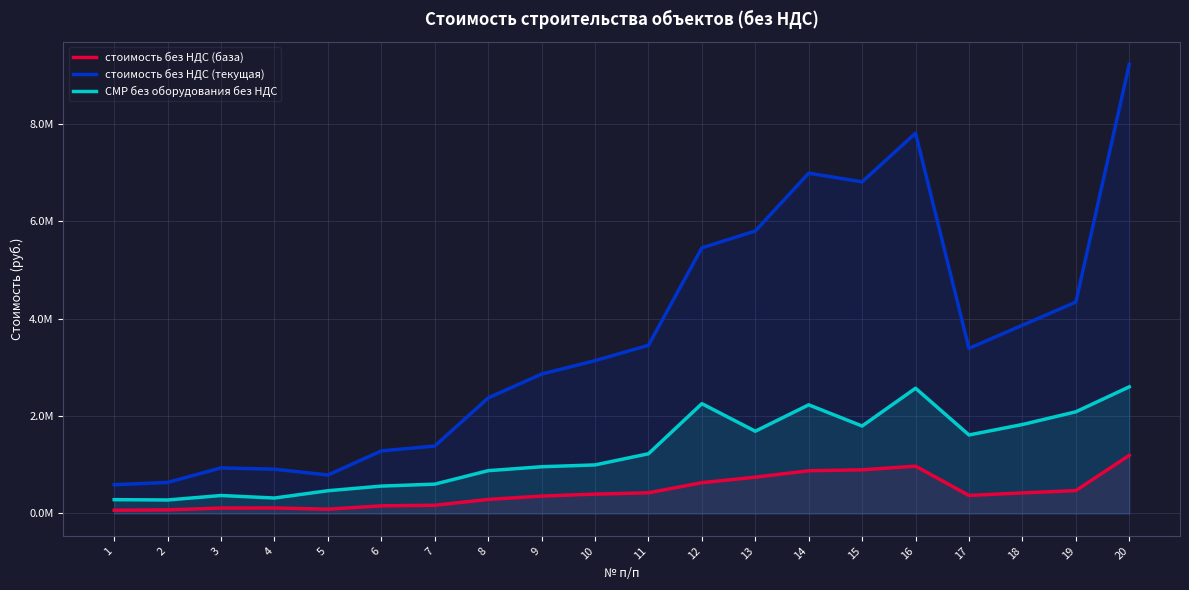

Reading left to right, what are all the values shown in this chart?

стоимость без НДС (база): 65218.9	73555.4	110774.9	112101.8	87943.7	156180.8	167864.2	287613.4	356714.7	396541.6	424013.5	631692.4	744897.0	876400.5	895963.8	970917.6	369272.4	421827.0	469462.7	1192492.8
стоимость без НДС (текущая): 589524.5	637565.9	935275.7	908830.1	789135.0	1283759.7	1384940.2	2371515.5	2862538.5	3137572.0	3452534.0	5453666.2	5799783.2	6986418.0	6809221.9	7807938.6	3389586.8	3865007.3	4339317.7	9222716.3
СМР без оборудования без НДС: 283252.8	276250.4	368245.4	316642.1	466244.6	561361.0	601603.0	877931.5	958479.2	996449.5	1225029.6	2254033.4	1688176.5	2230050.3	1795313.3	2570893.5	1611380.5	1825859.3	2086740.9	2599857.4